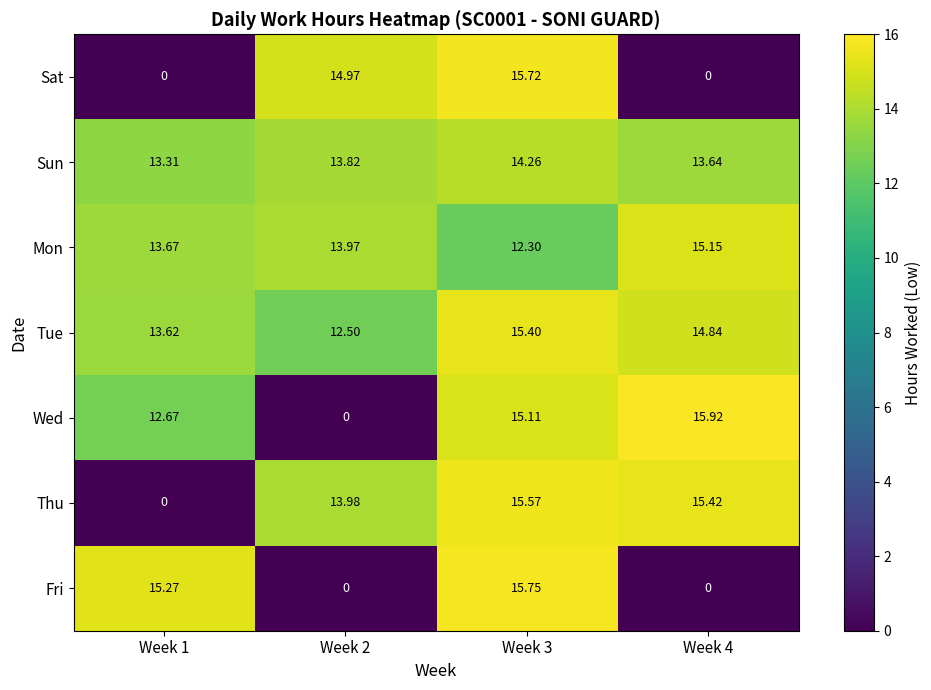

Which series changed the most between Week 1 and Week 4?

Thu